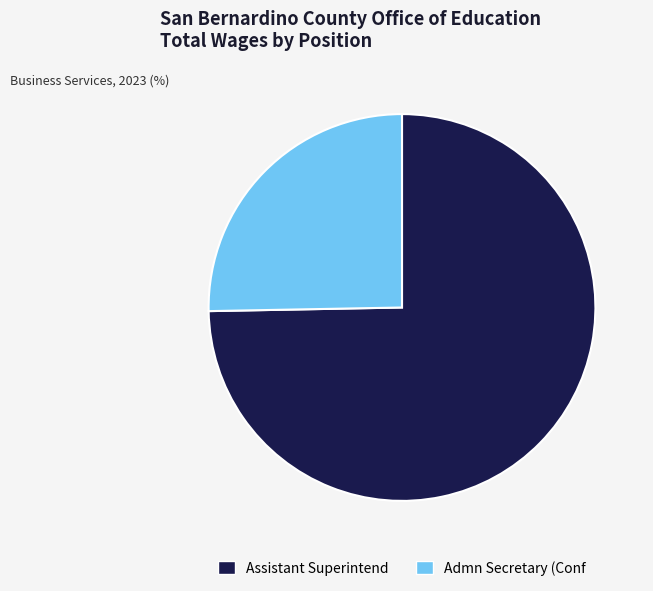

Is it true that Assistant Superintend is 75% of the pie?

True